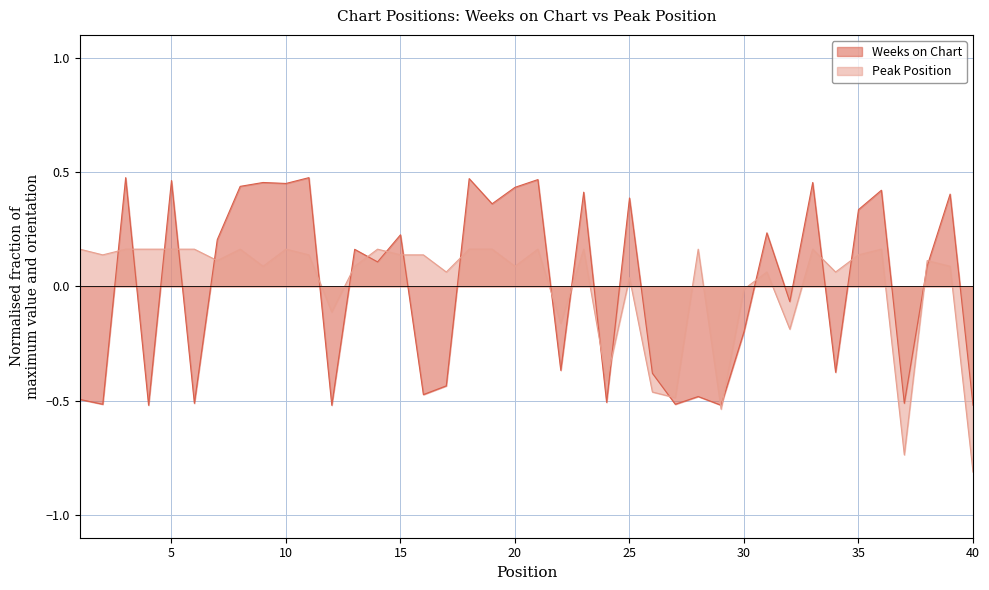

Count the number of data series in this chart.

2